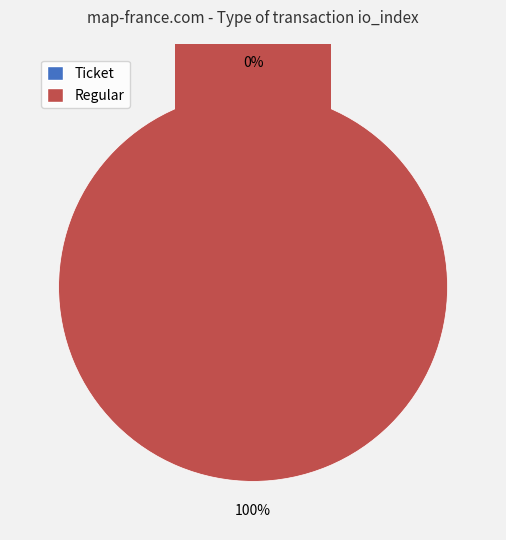

Count the number of slices in the pie.

2